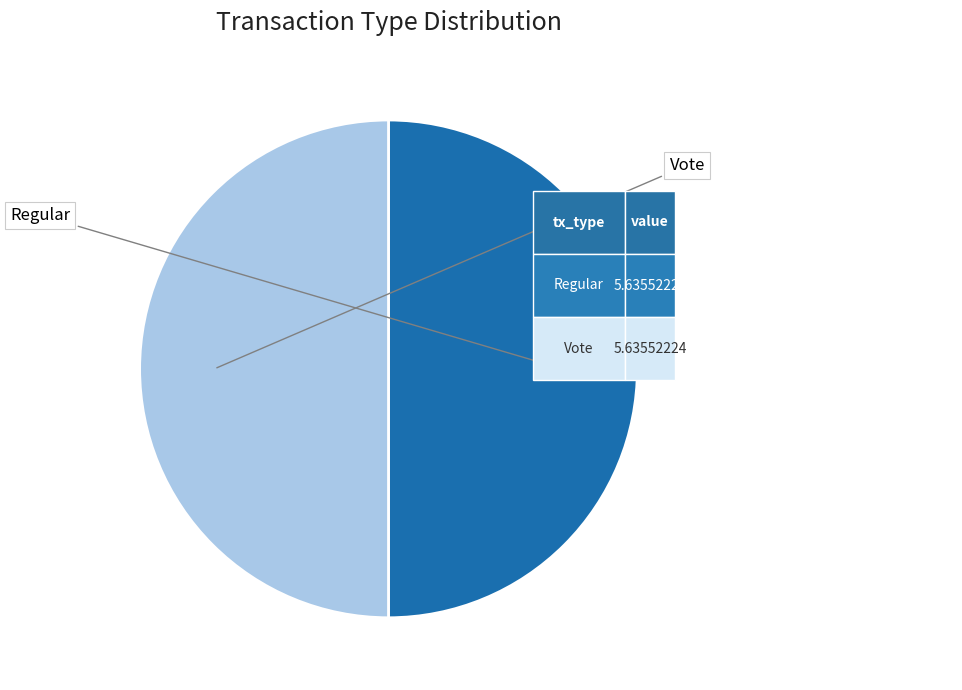

Which slice is the smallest?

Regular